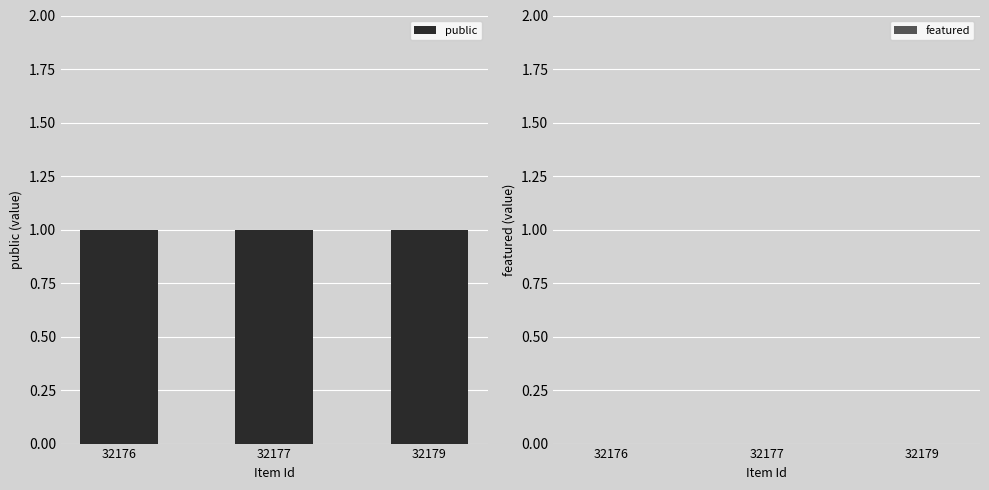

True or false: public has a value of 1 at 32177.

True